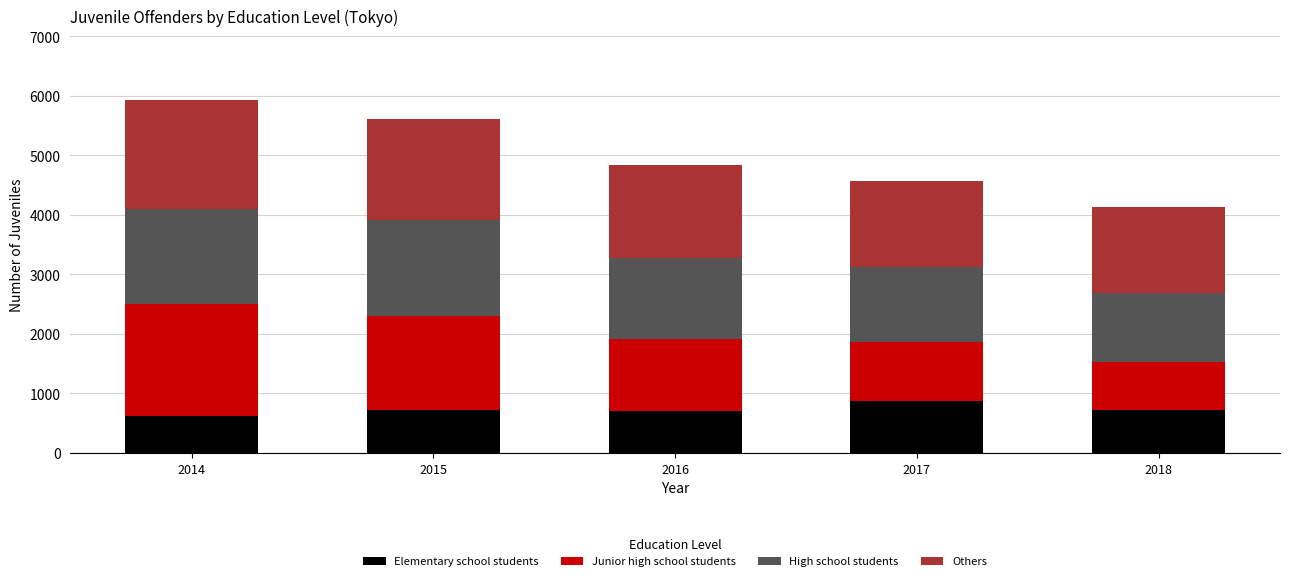

At which label does Elementary school students reach its peak?

2017